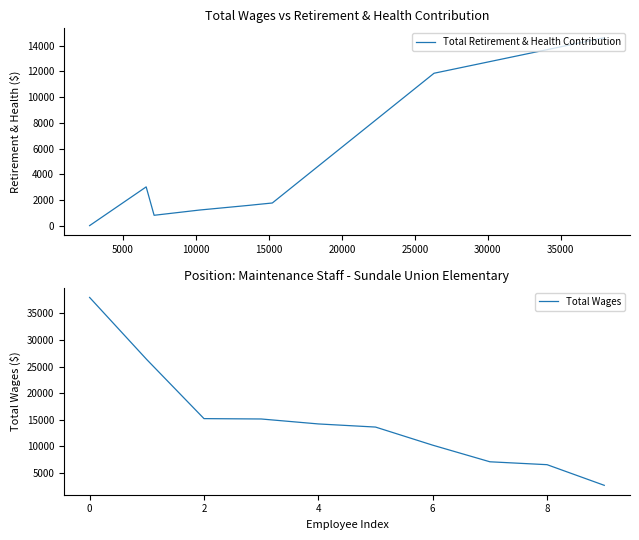

How many series are shown in this chart?

2